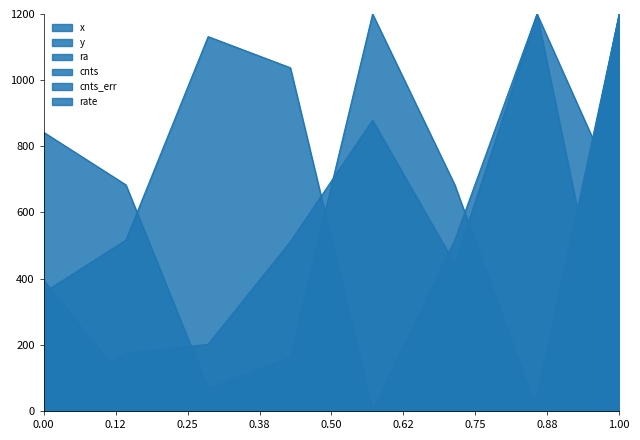

In rate, how many points are higher than both neighbors (excluding endpoints)?

1